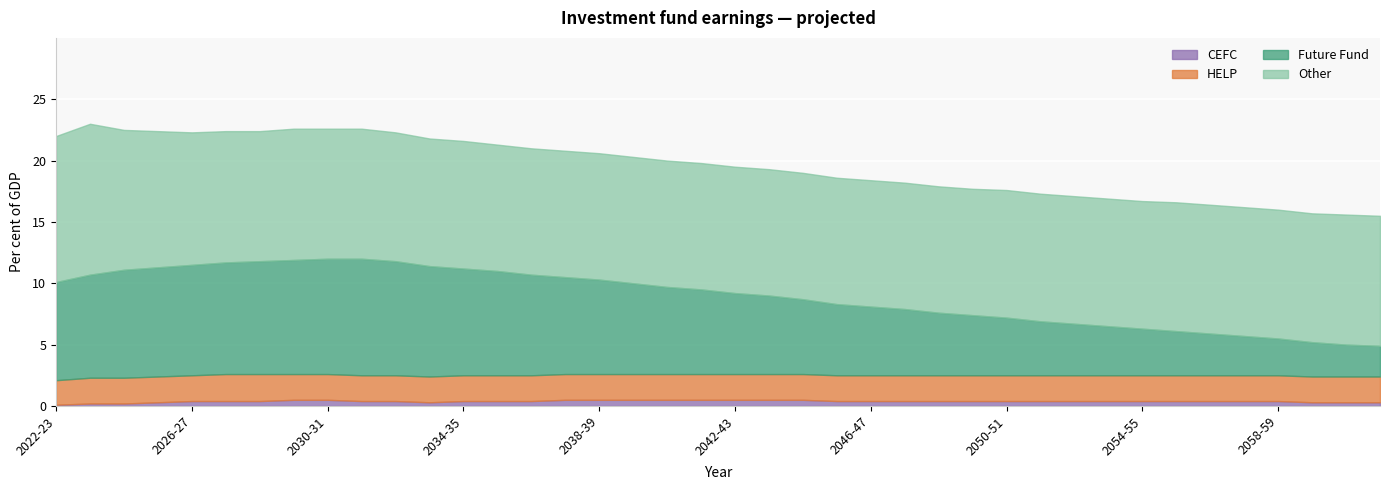

Which series has the largest range (max minus min)?

Future Fund